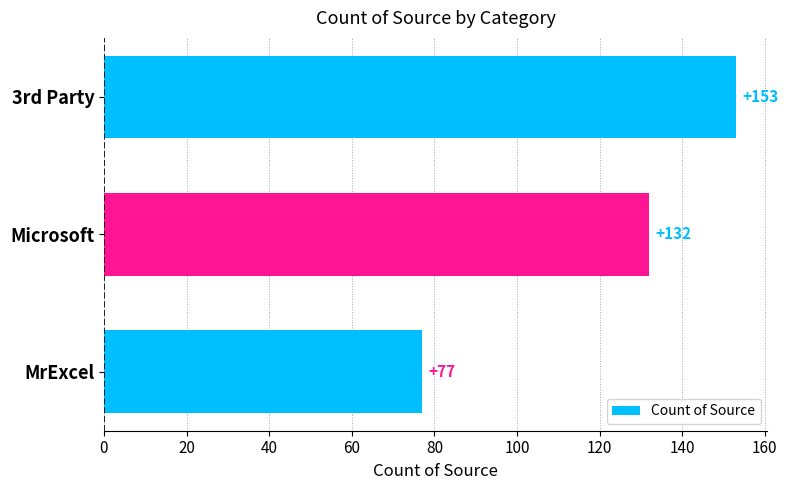

Reading top to bottom, list all the values displayed in this chart.

3rd Party=153	Microsoft=132	MrExcel=77